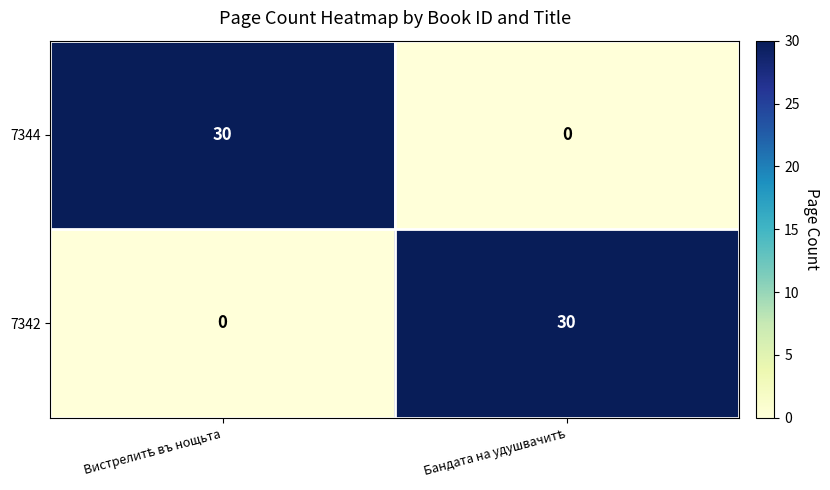

What is the difference between the maximum and minimum values in the 7344 series?

30